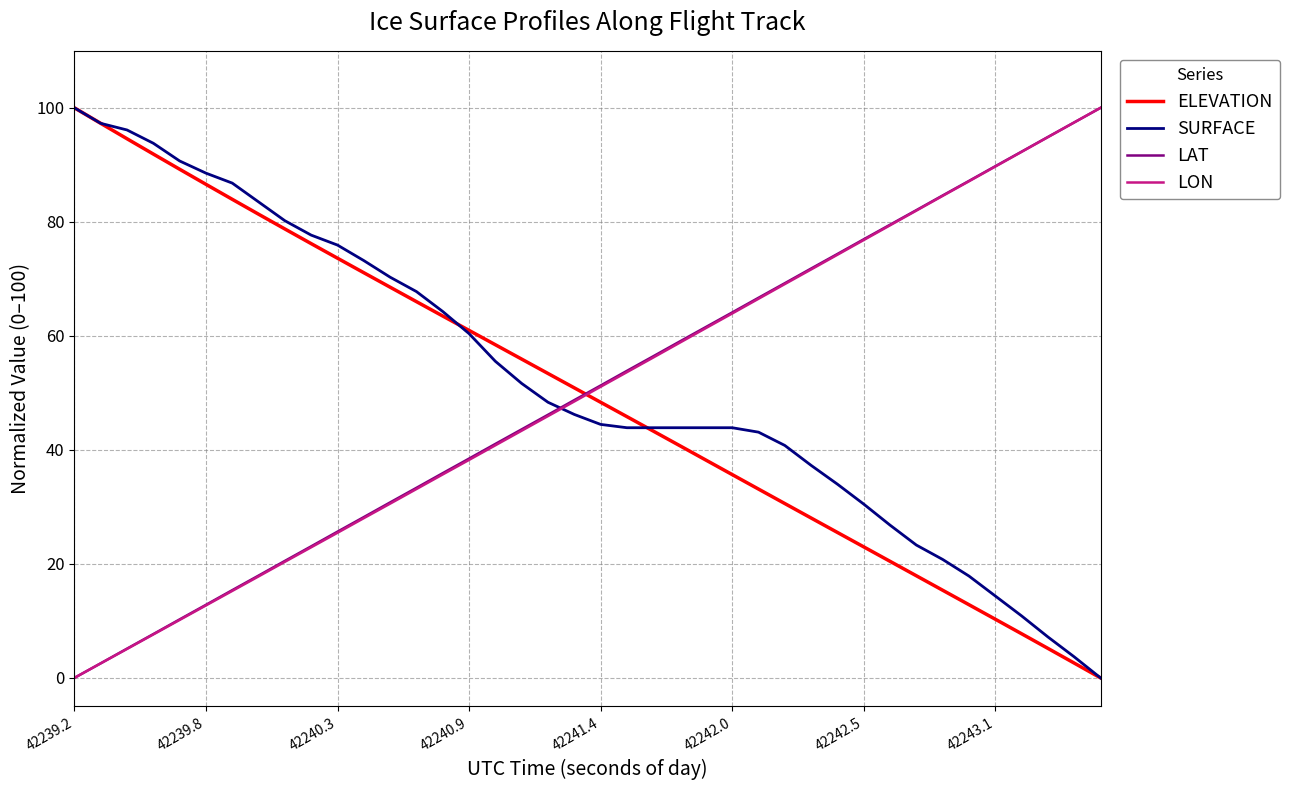

After their last crossing, which series has the higher values: SURFACE or LON?

LON